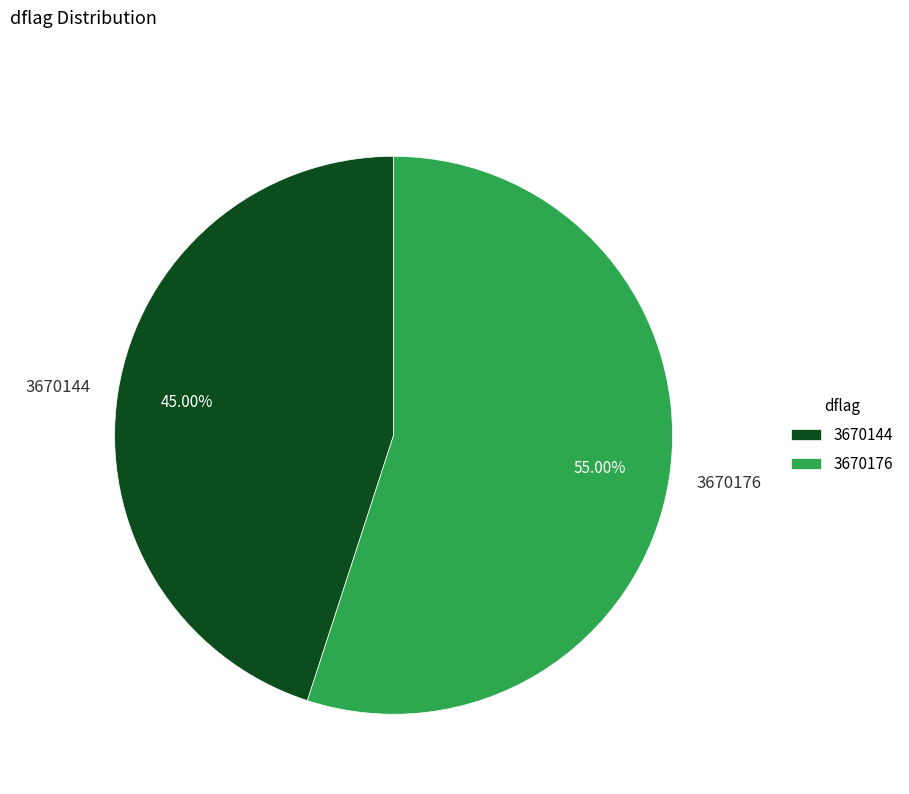

Which has a higher value, 3670176 or 3670144?

3670176